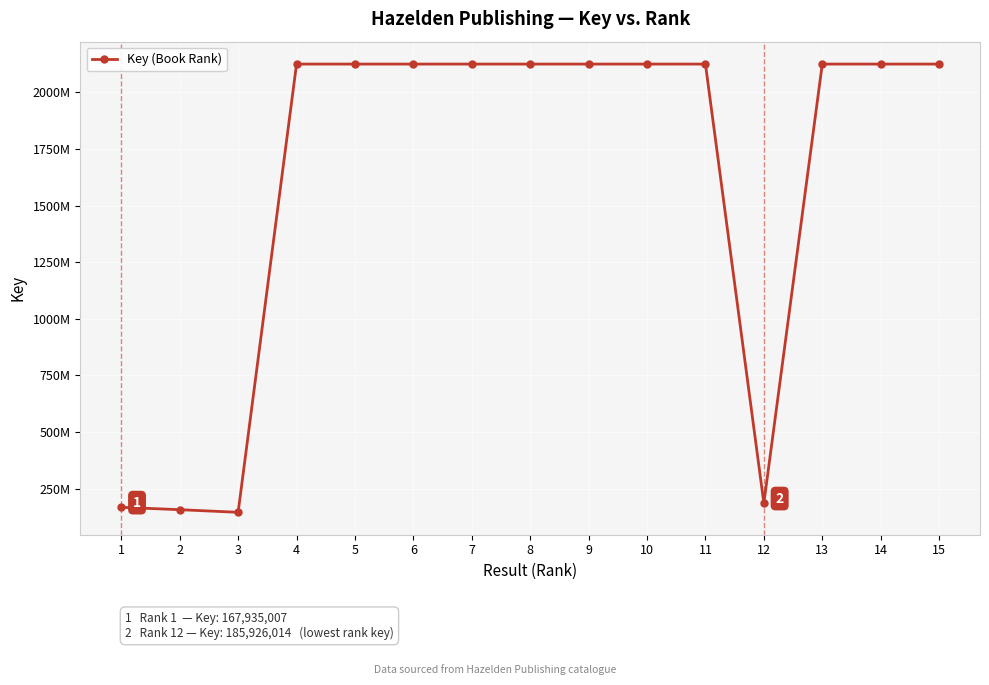

Does the chart have visible grid lines?

Yes